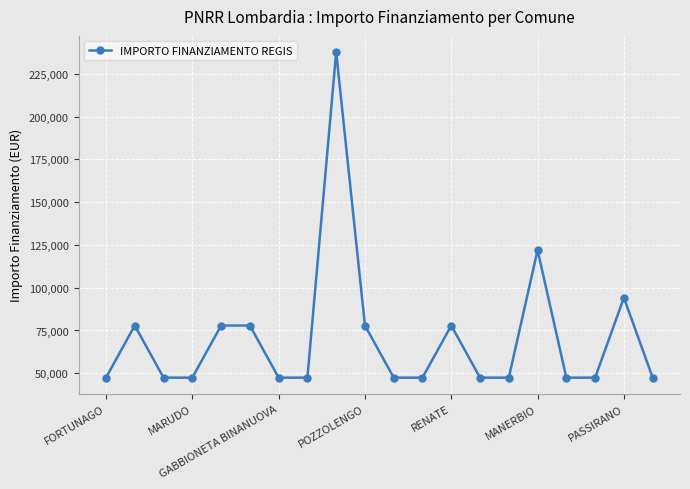

How many lines are shown in the chart?

1